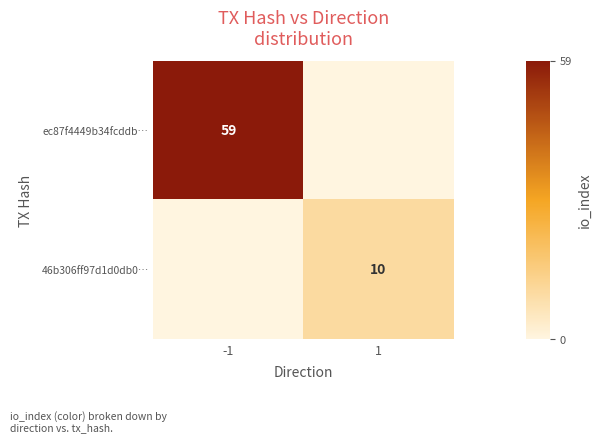

Is it true that ec87f4449b34fcddb… equals 103 at -1?

False